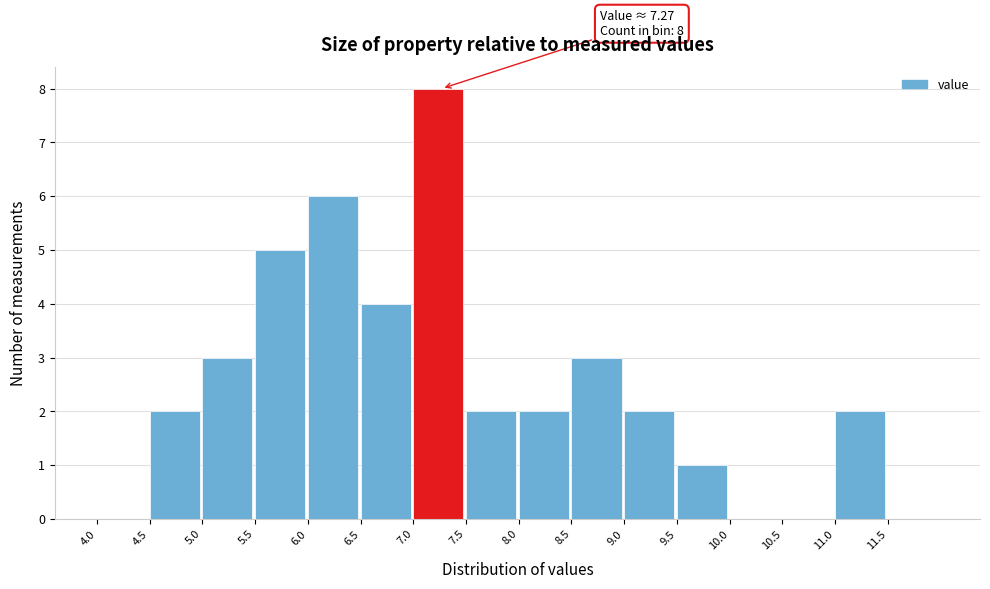

Which range on the x-axis has the tallest bar?

7.0 to 7.5